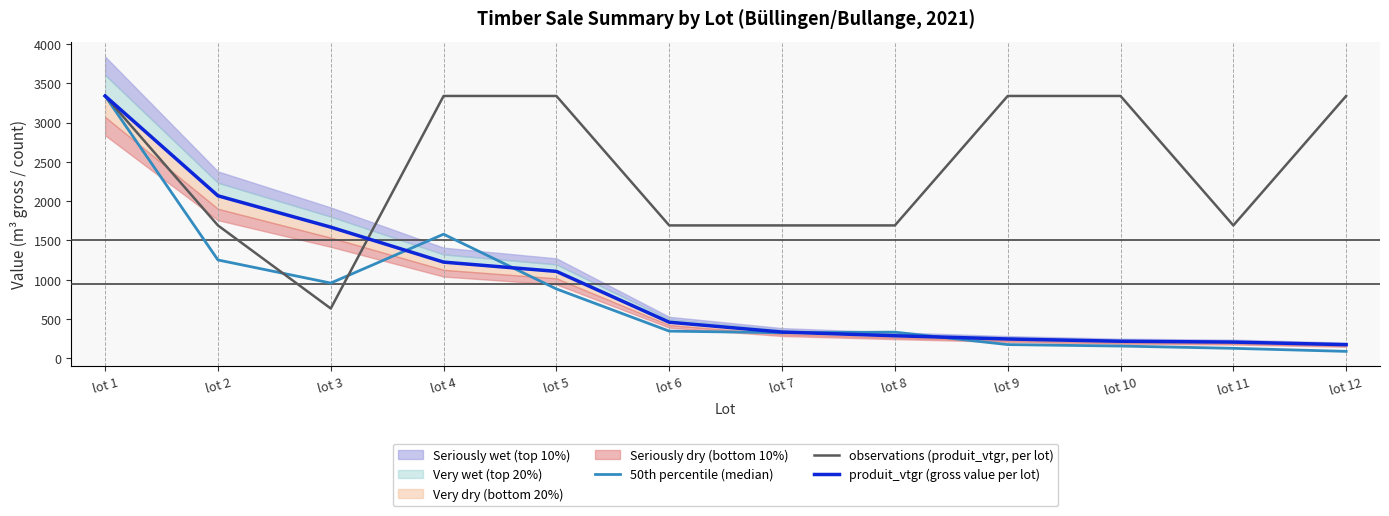

Rank the categories by observations (produit_vtgr, per lot) value from highest to lowest.

lot 1, lot 4, lot 5, lot 9, lot 10, lot 12, lot 2, lot 6, lot 7, lot 8, lot 11, lot 3